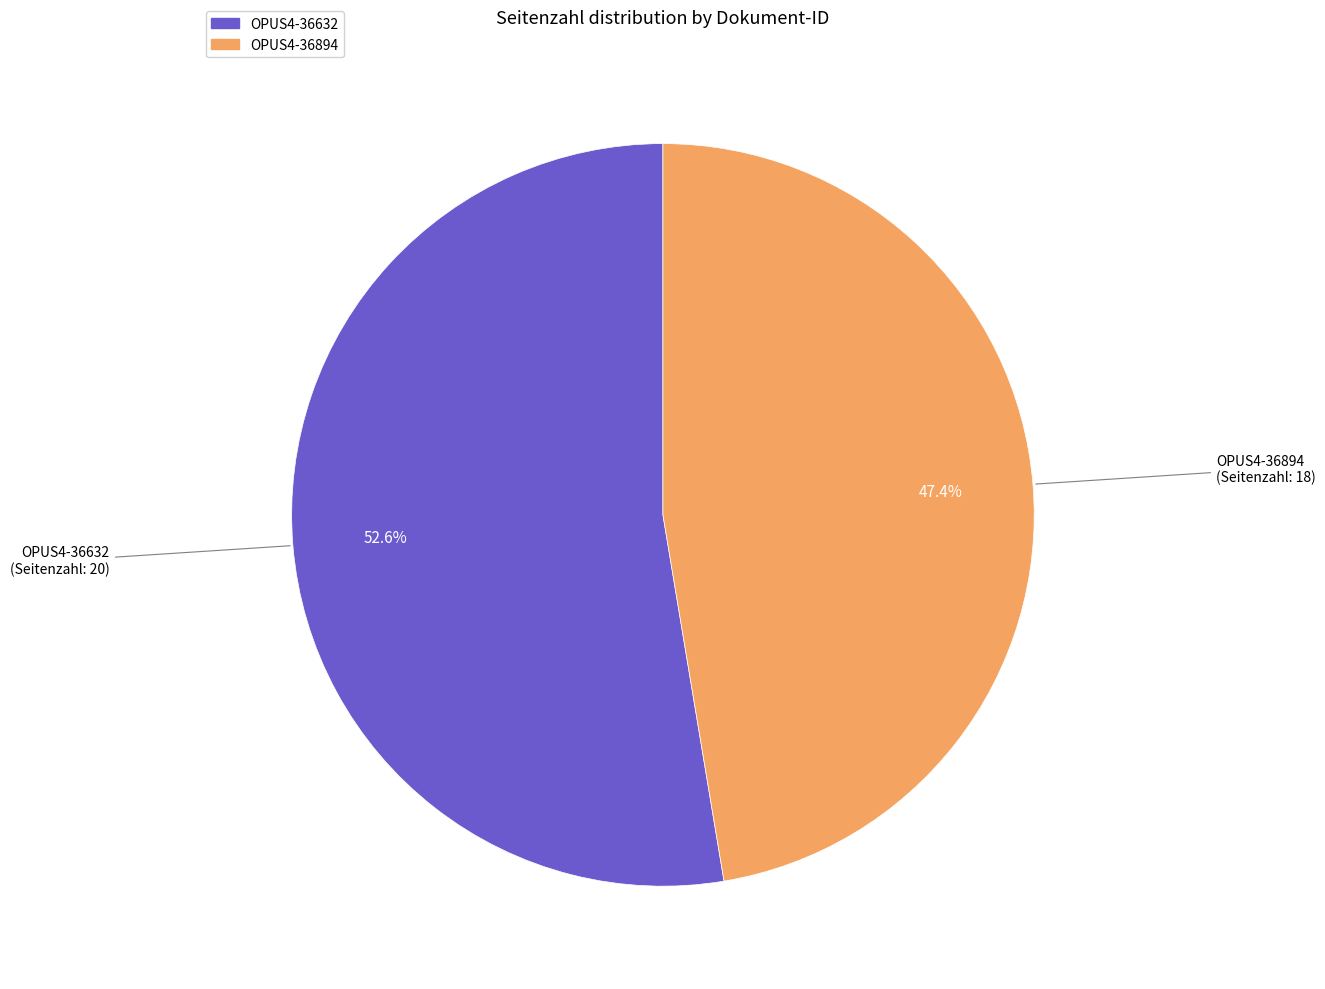

To the nearest percent, what portion does OPUS4-36632 represent?

53%